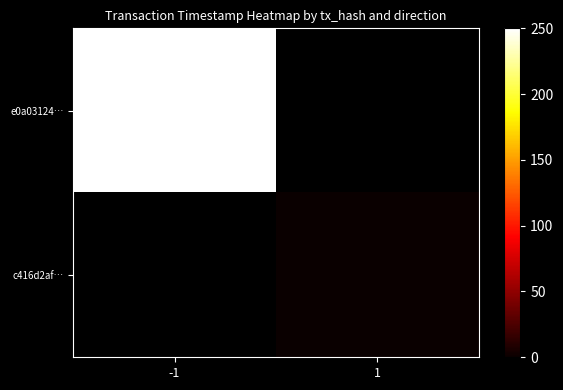

Where is e0a03124… nearest to the value 250?

-1